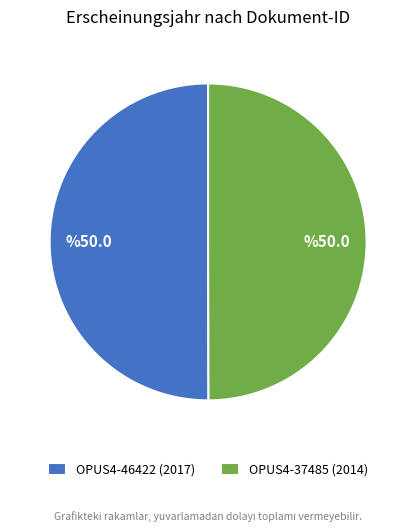

How many segments does this pie chart have?

2